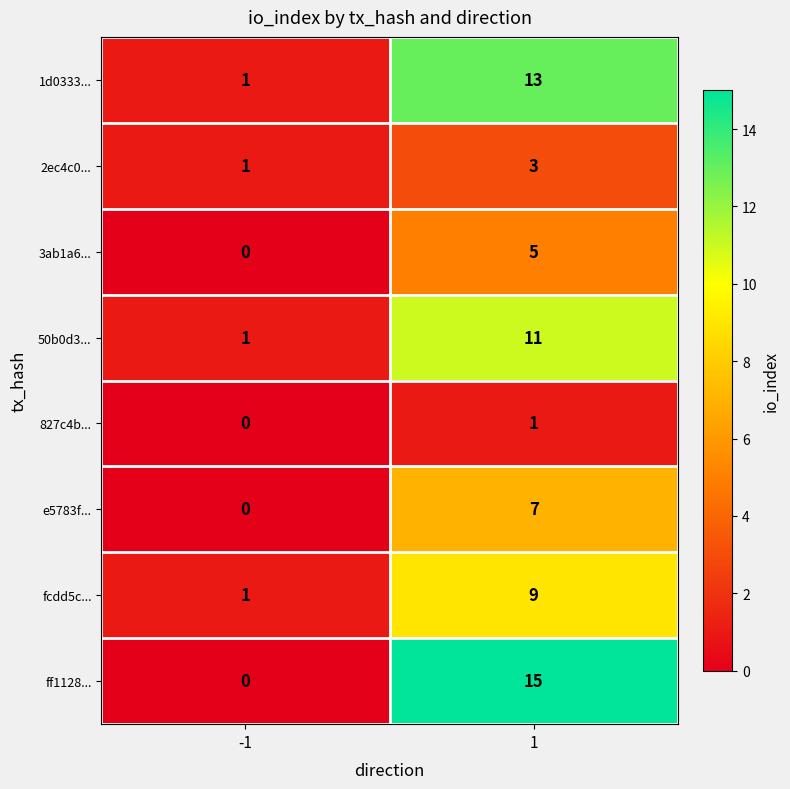

How many data points does each series have?

2